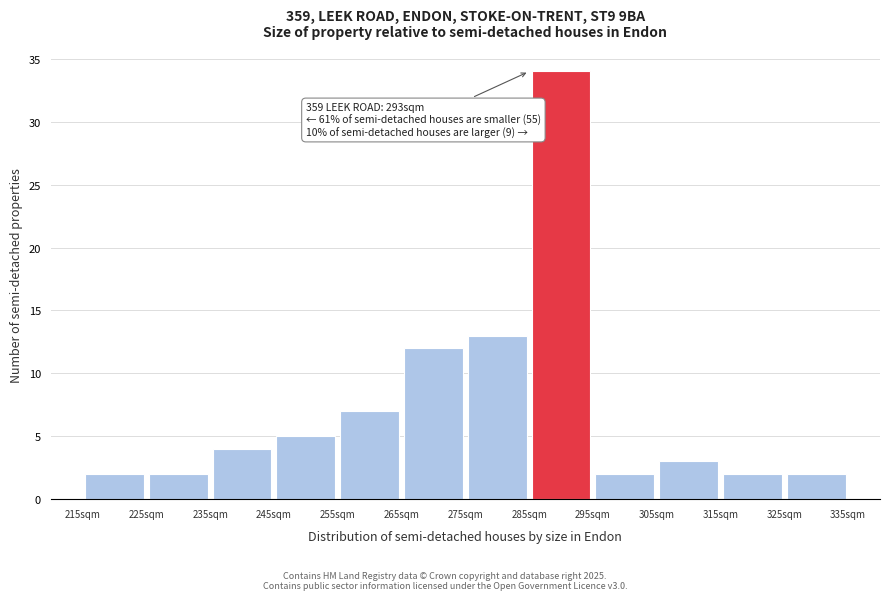

Which range on the x-axis has the tallest bar?

285 to 295